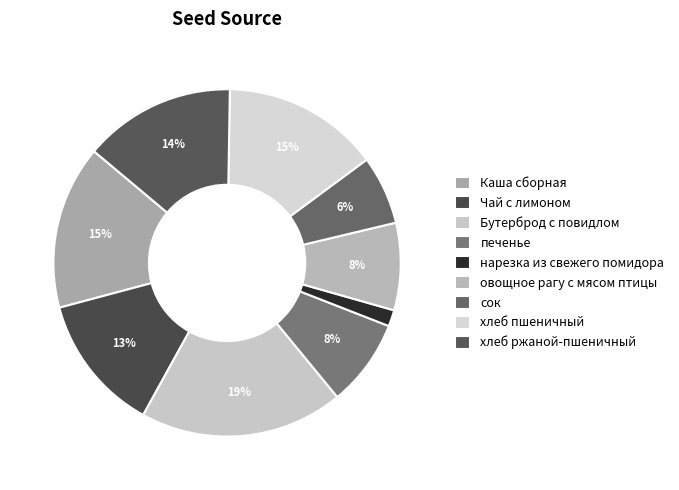

Is сок the majority of the pie?

No